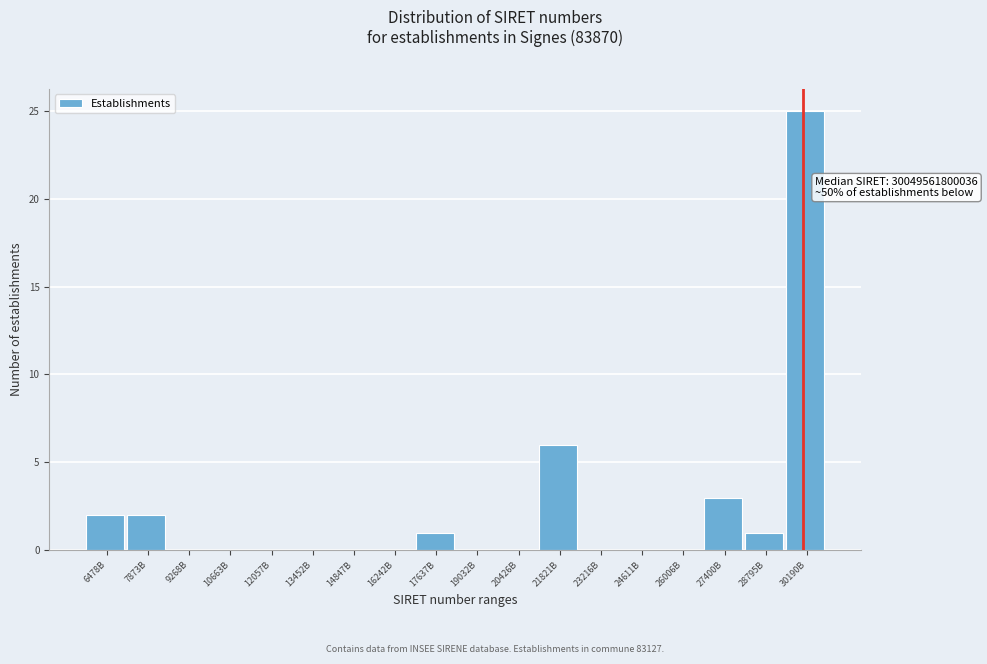

Reading left to right, extract all data points from this chart.

6478B=2	7873B=2	9268B=0	10663B=0	12057B=0	13452B=0	14847B=0	16242B=0	17637B=1	19032B=0	20426B=0	21821B=6	23216B=0	24611B=0	26006B=0	27400B=3	28795B=1	30190B=25